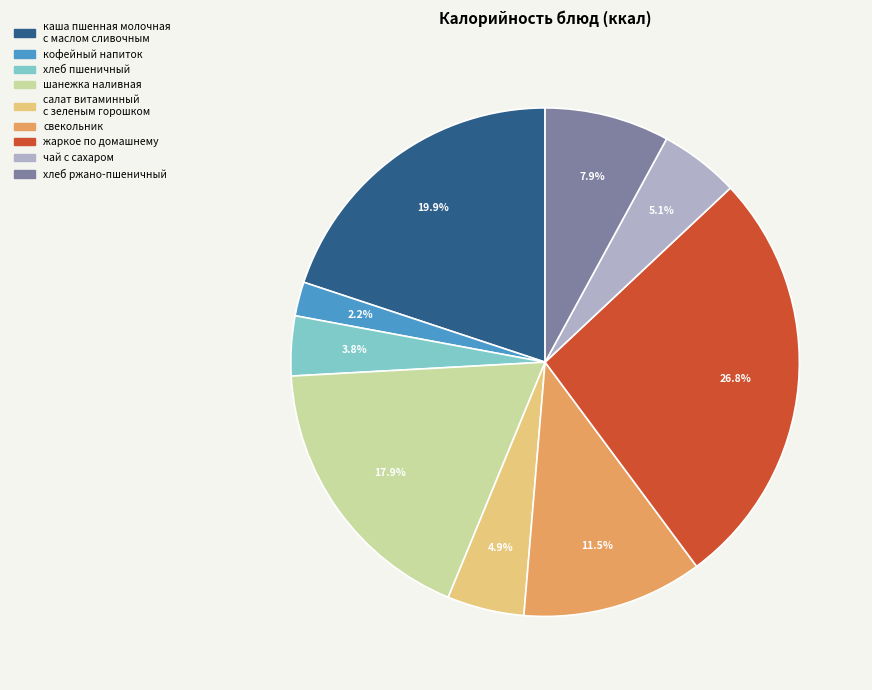

Does хлеб ржано-пшеничный account for over 50% of the chart?

No